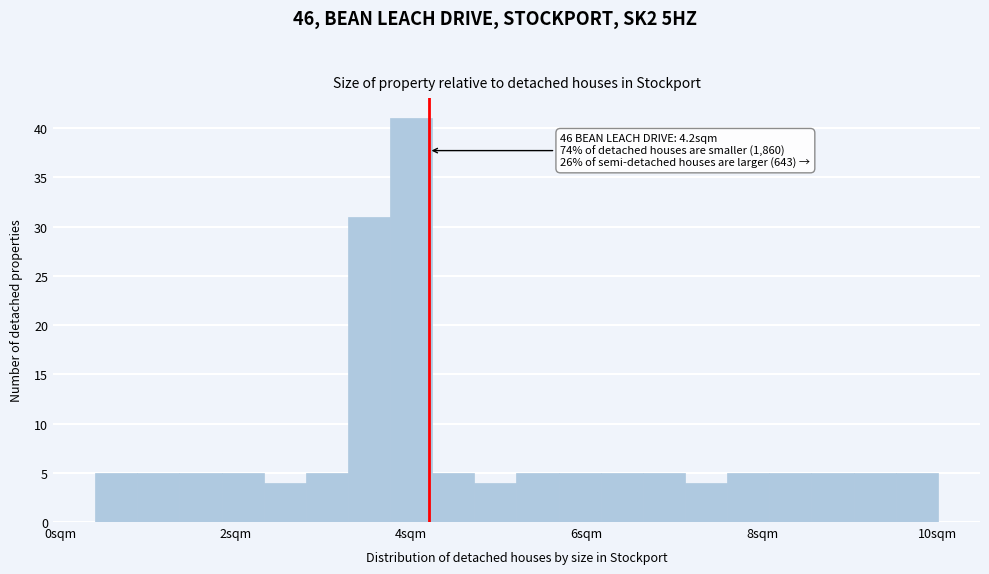

Read against the x-axis, roughly where is the centre of the tallest bar?

4.0